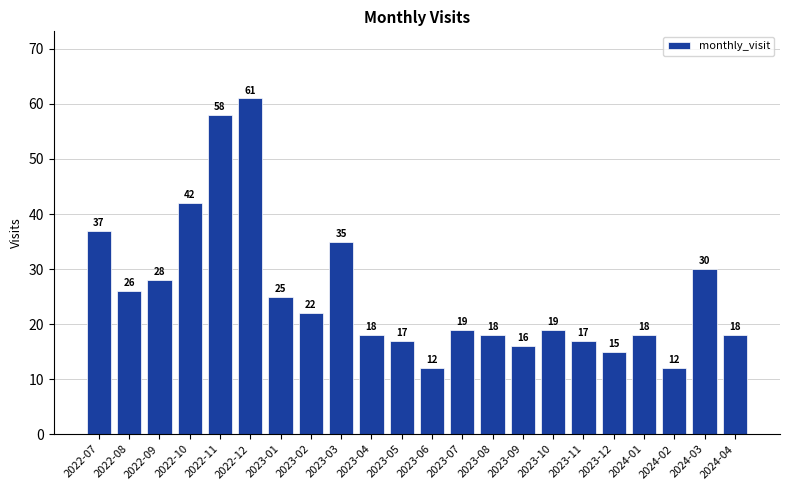

What is the change in value from 2023-09 to 2024-03?

+14